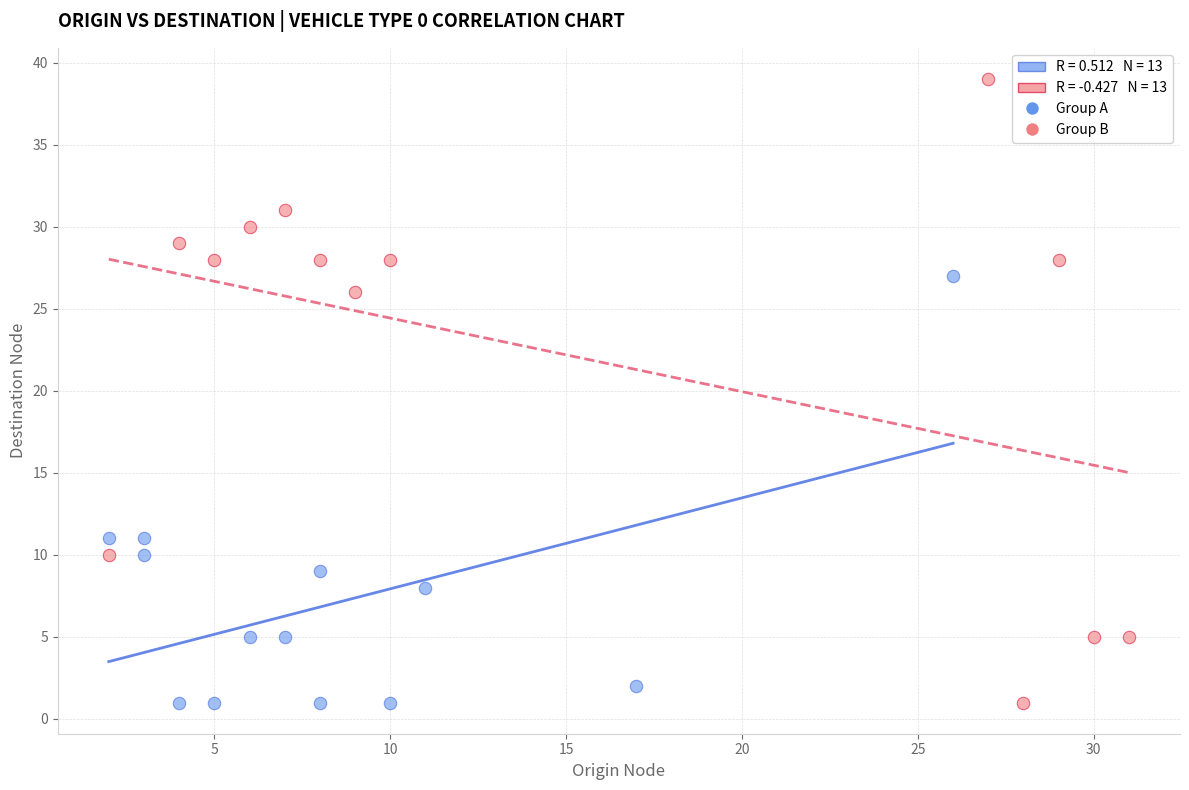

Which series contains the highest Y value?

Group B